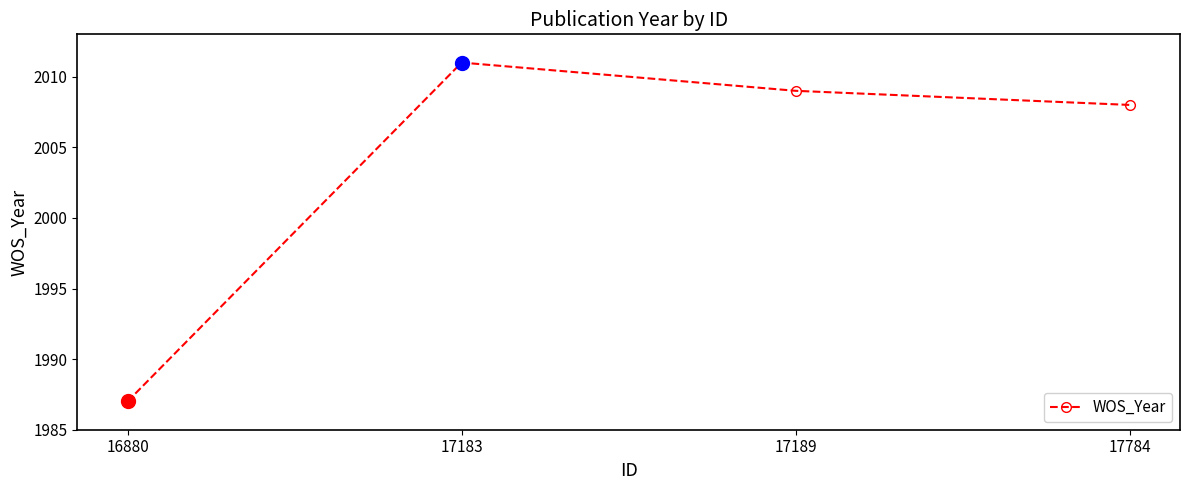

What is the difference between the values at 16880 and 17784?

21